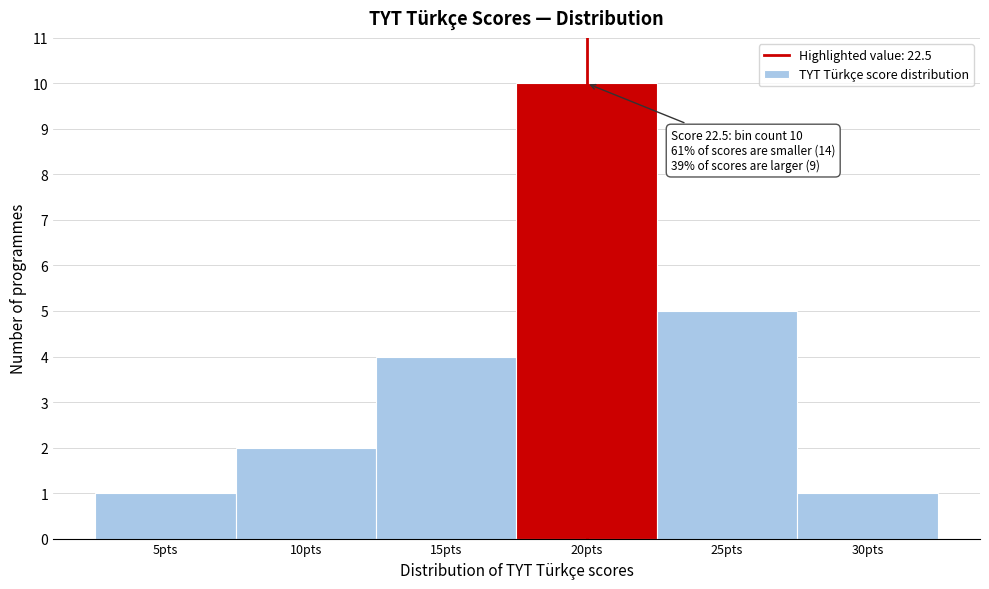

Reading left to right, list all the values displayed in this chart.

1	2	4	10	5	1